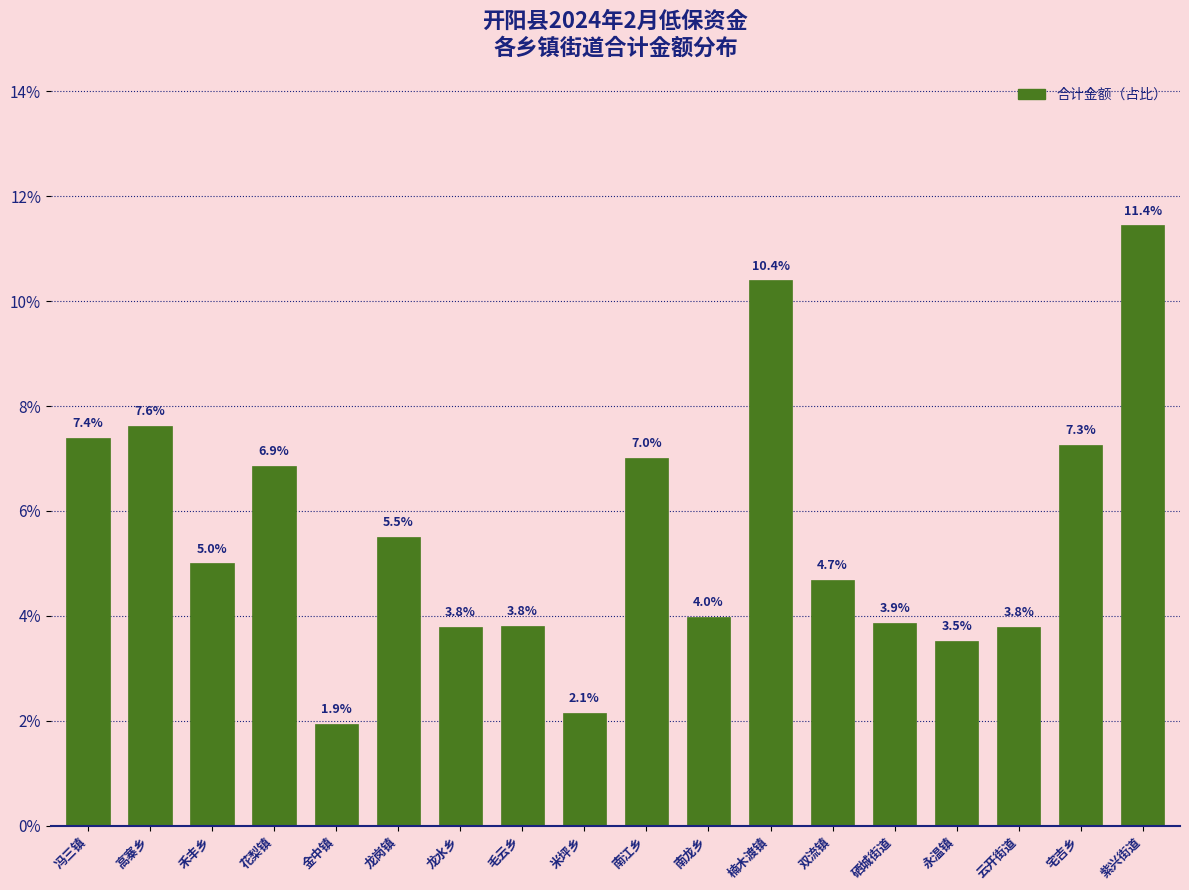

Reading left to right, what are all the values shown in this chart?

冯三镇=7.4	高寨乡=7.6	禾丰乡=5.0	花梨镇=6.9	金中镇=1.9	龙岗镇=5.5	龙水乡=3.8	毛云乡=3.8	米坪乡=2.1	南江乡=7.0	南龙乡=4.0	楠木渡镇=10.4	双流镇=4.7	硒城街道=3.9	永温镇=3.5	云开街道=3.8	宅吉乡=7.3	紫兴街道=11.4